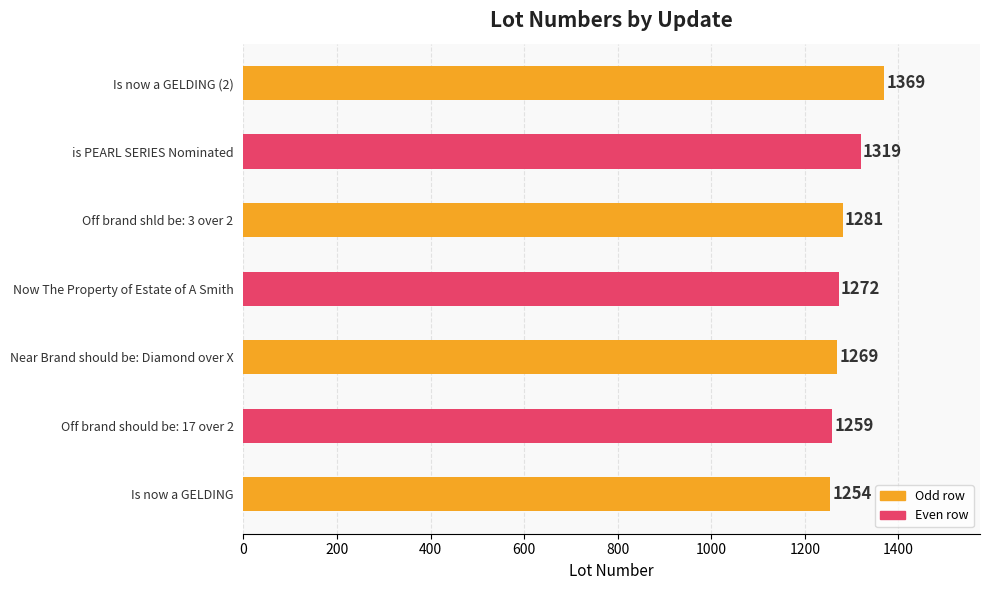

What is the minimum value shown in the chart?

1254